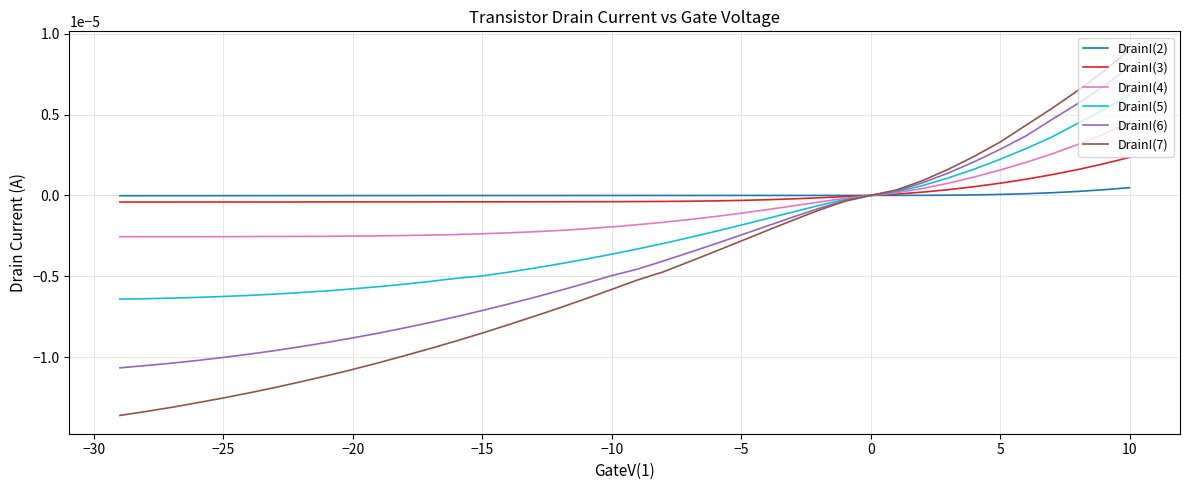

Which series has the largest range (max minus min)?

DrainI(7)